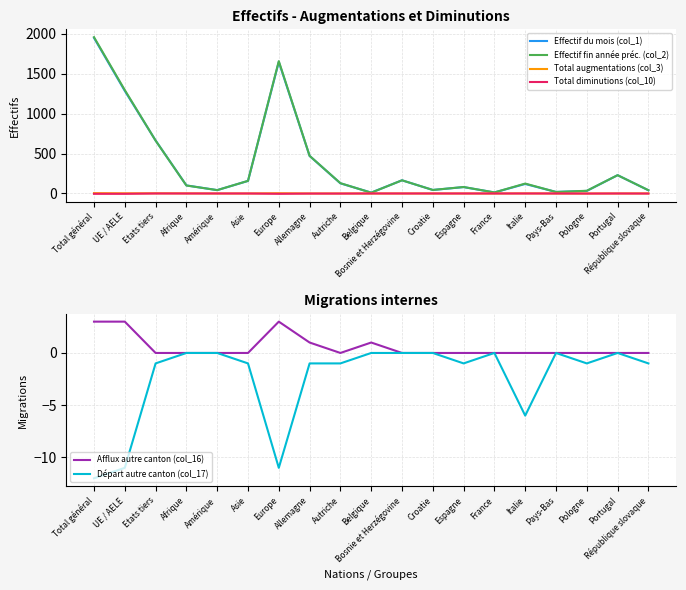

Rank the categories by Départ autre canton (col_17) value from highest to lowest.

Afrique, Amérique, Belgique, Bosnie et Herzégovine, Croatie, France, Pays-Bas, Portugal, Etats tiers, Asie, Allemagne, Autriche, Espagne, Pologne, République slovaque, Italie, UE / AELE, Europe, Total général